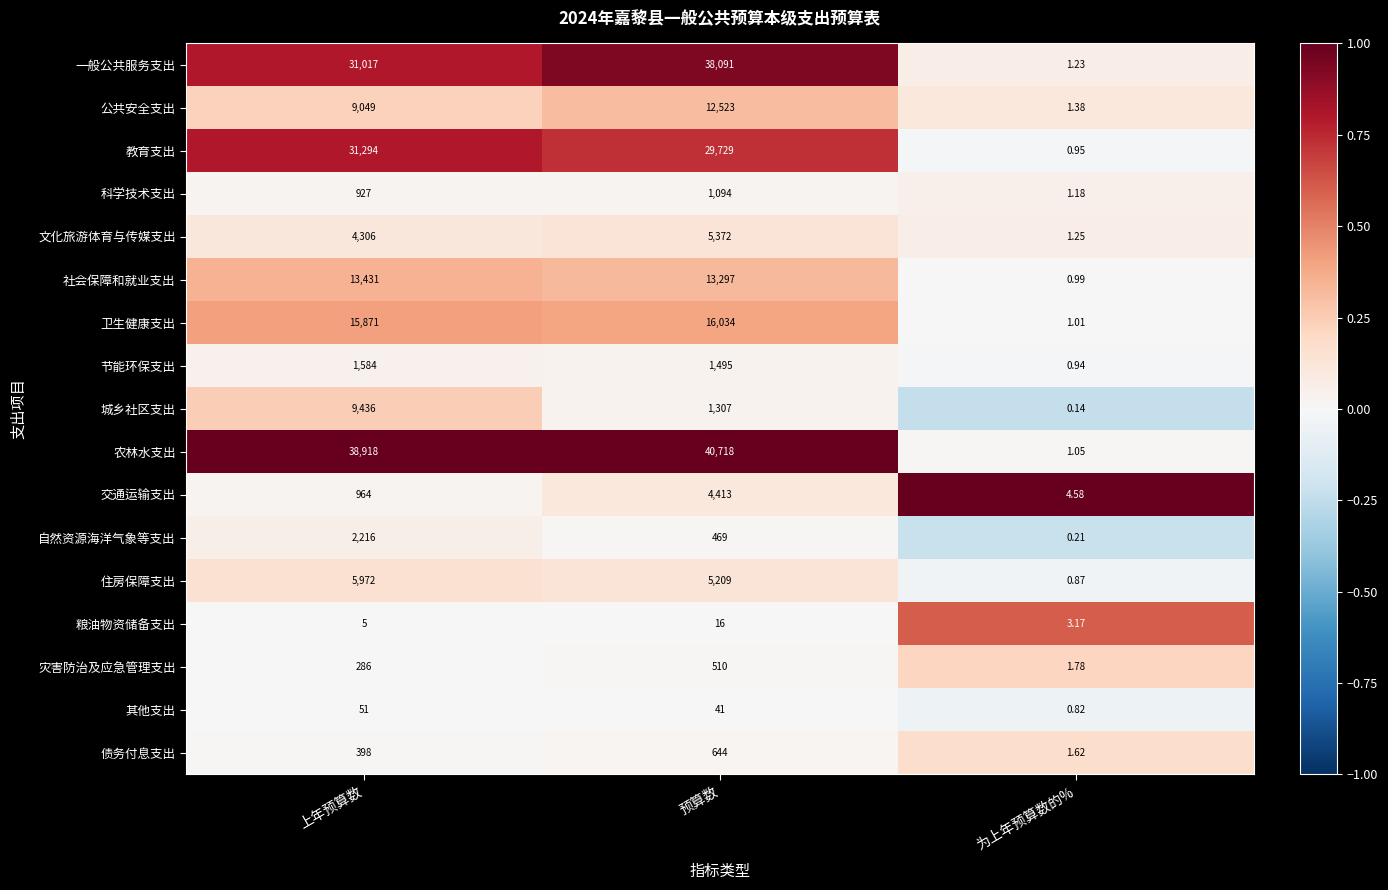

At which label does 自然资源海洋气象等支出 first exceed 469?

上年预算数